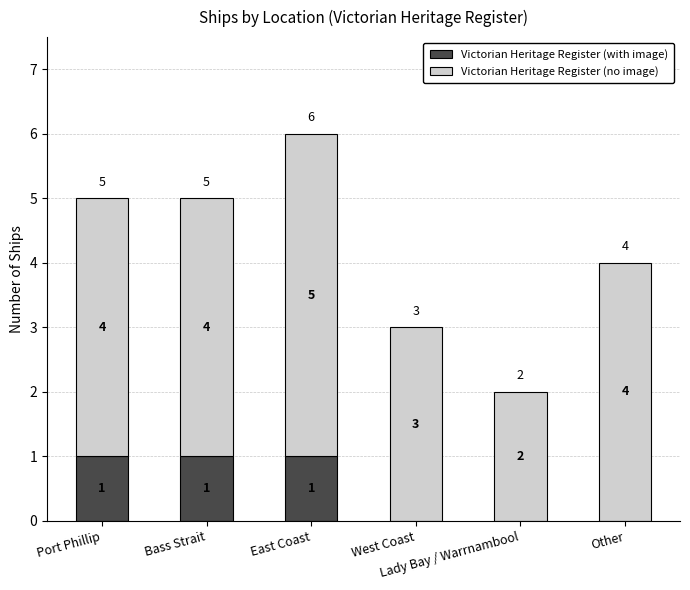

How many distinct data groups are displayed?

2